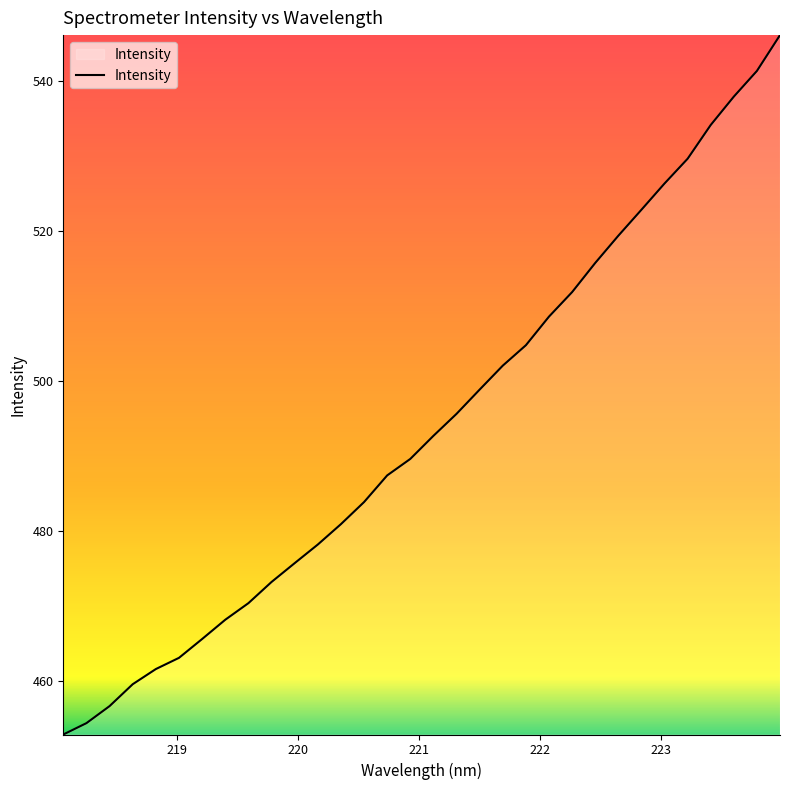

What is the smallest value displayed?

452.9